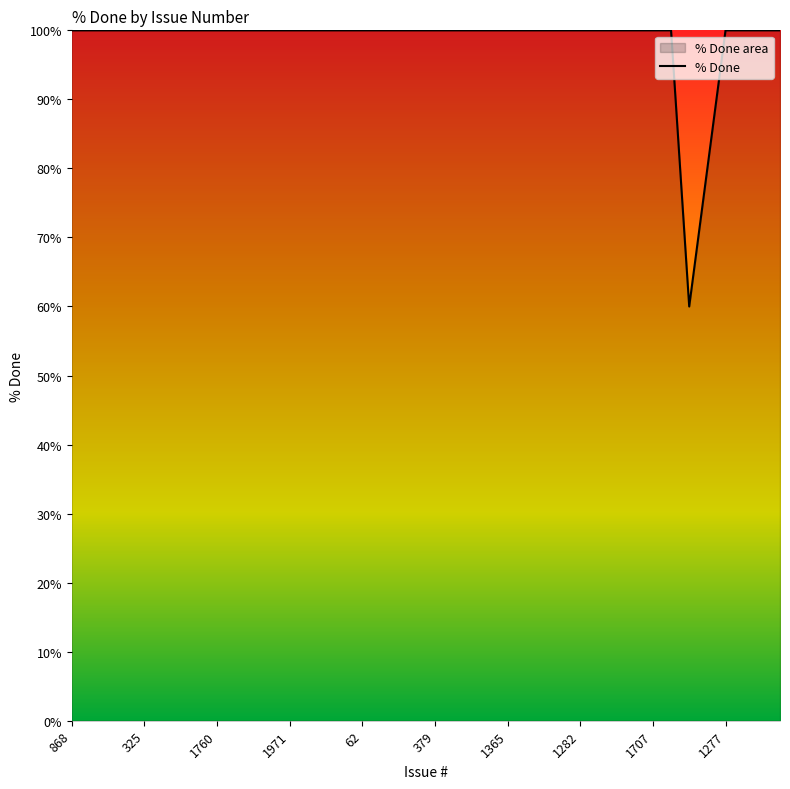

Reading left to right, what are all the values shown in this chart?

868=100	1350=100	77=100	1989=100	325=100	1758=100	1756=100	1764=100	1760=100	2094=100	1774=100	1783=100	1971=100	1988=100	1782=100	635=100	62=100	308=100	294=100	684=100	379=100	853=100	1276=100	1812=100	1365=100	463=100	1311=100	1127=100	1282=100	1149=100	491=100	1781=100	1707=100	1775=100	781=60	1279=80	1277=100	185=100	1612=100	882=100